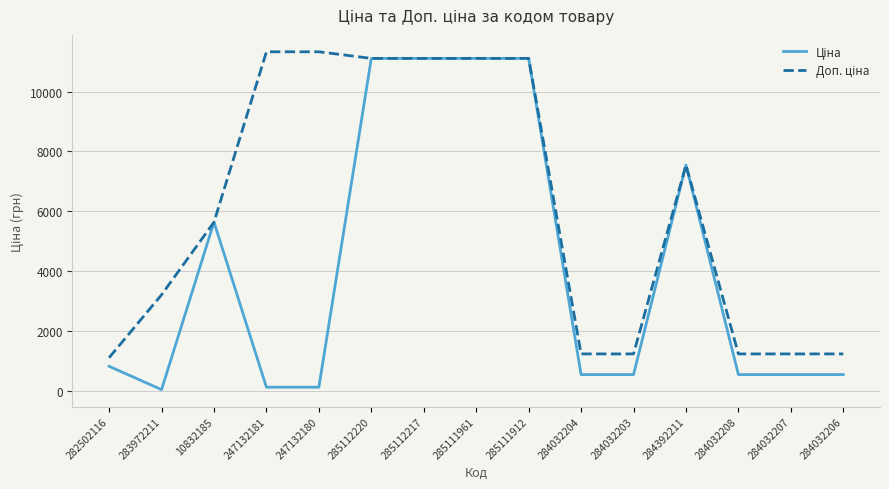

What is the highest value of the Доп. ціна series?

11334.0